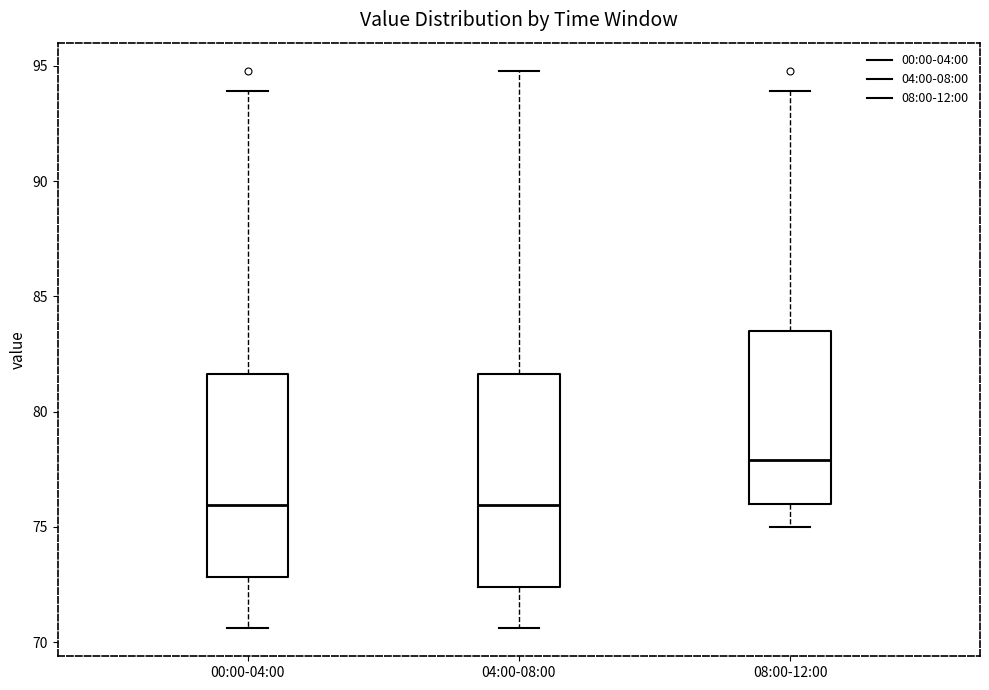

Reading left to right, transcribe this box plot: for each box, give where its median line is, the range the box spans, and where its two whiskers end, as read against the y-axis. The values are not printed on the chart, so give them approximately, as read against the axis.

00:00-04:00: median 76.0, box 73.0 to 81.5, whiskers 70.5 to 94.0
04:00-08:00: median 76.0, box 72.5 to 81.5, whiskers 70.5 to 95.0
08:00-12:00: median 78.0, box 76.0 to 83.5, whiskers 75.0 to 94.0